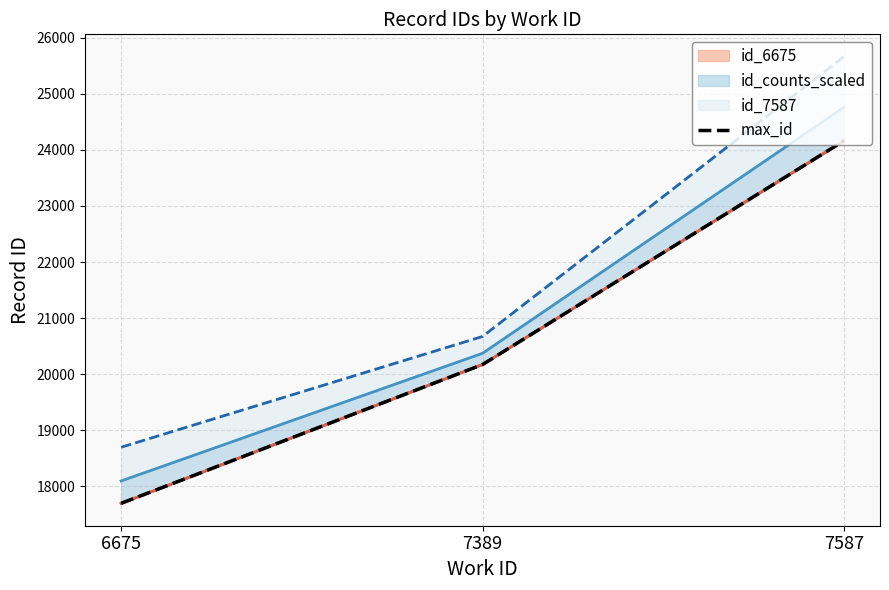

The chart shows a value of 6033 at 7389. True or false?

False